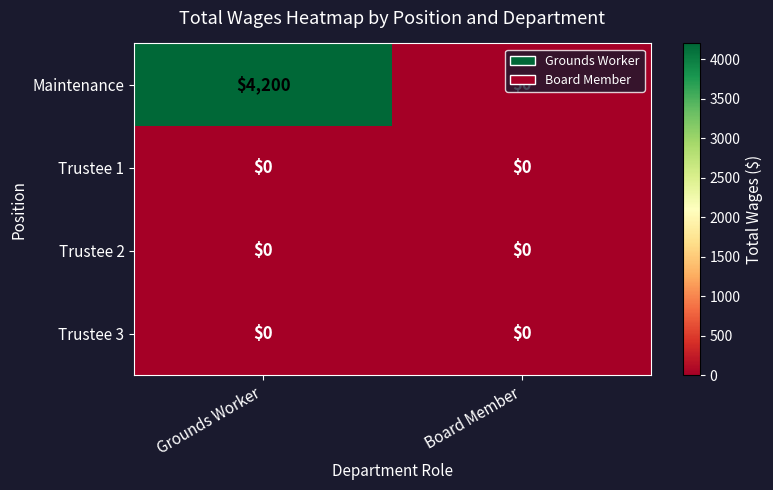

Which series has the largest total across all categories?

Maintenance